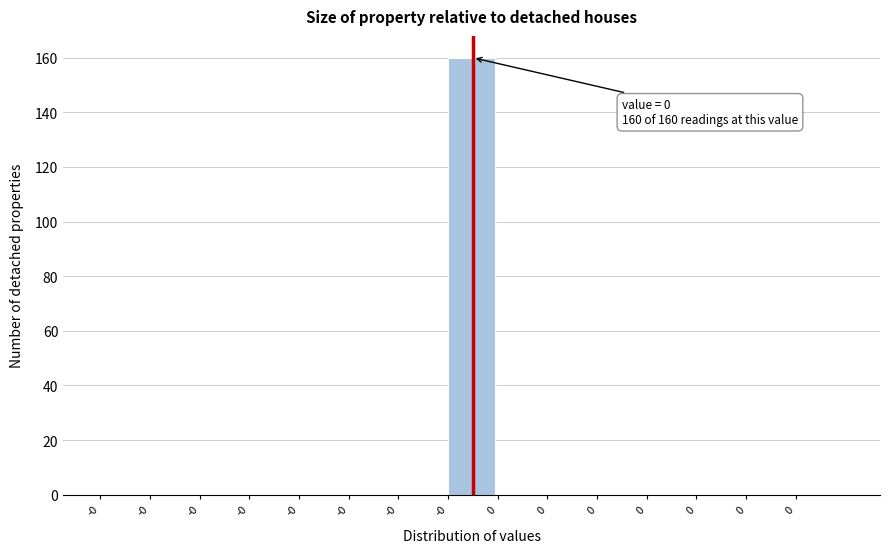

How many categories are shown in the chart?

15